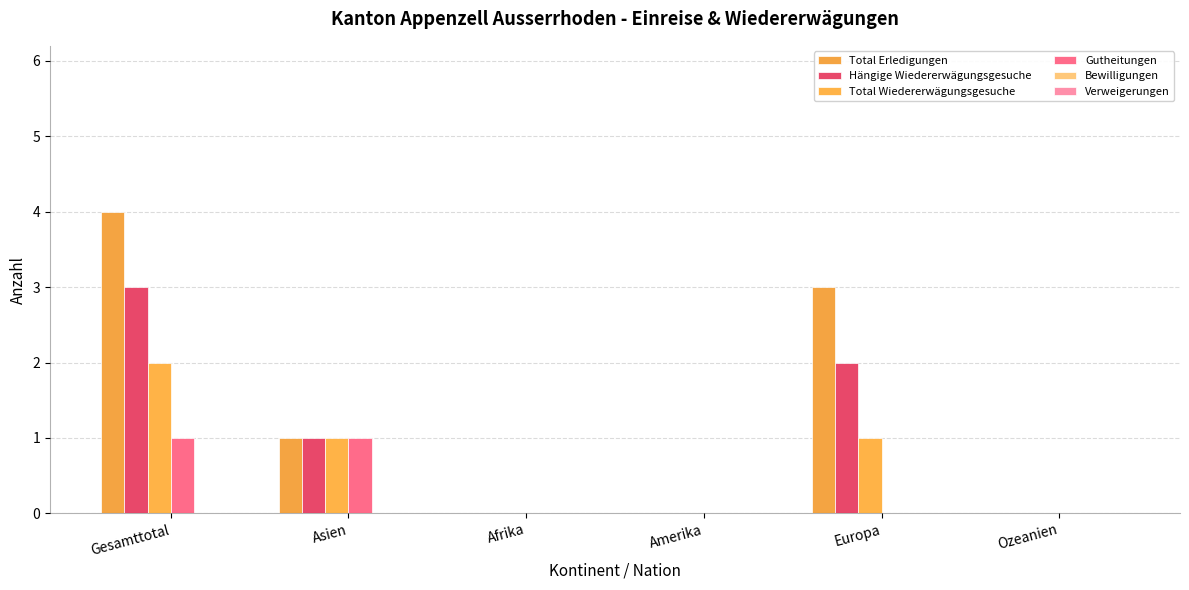

True or false: Total Wiedererwägungsgesuche has a value of 1 at Europa.

True